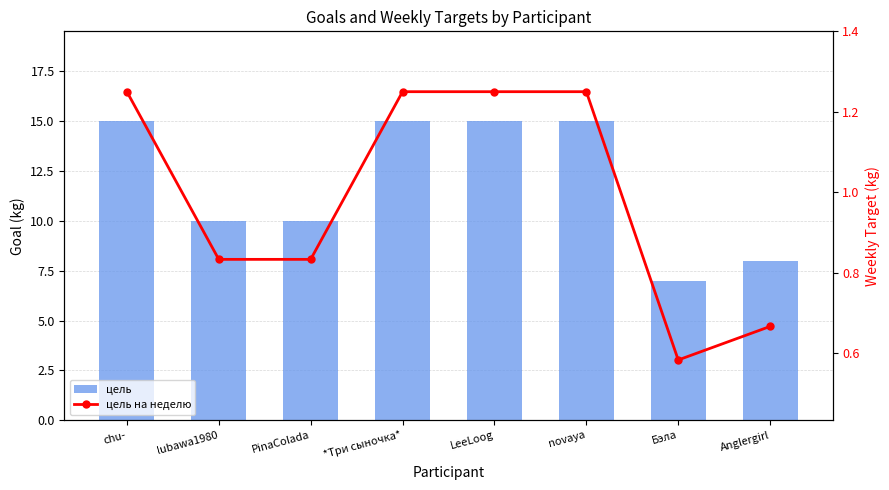

Rank the series at chu- from lowest to highest value.

цель на неделю, цель